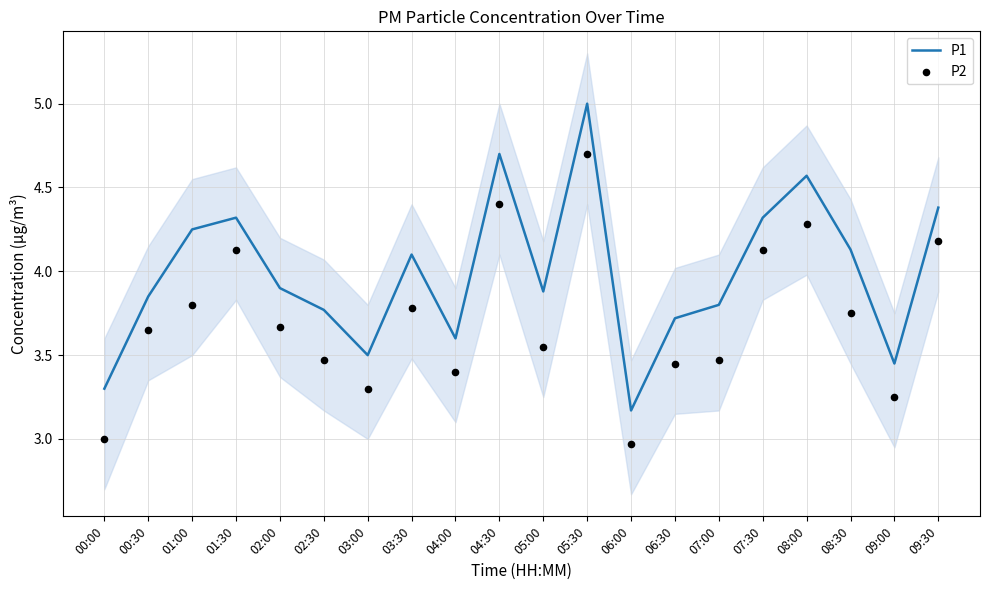

Which series reaches the maximum Y coordinate?

P1